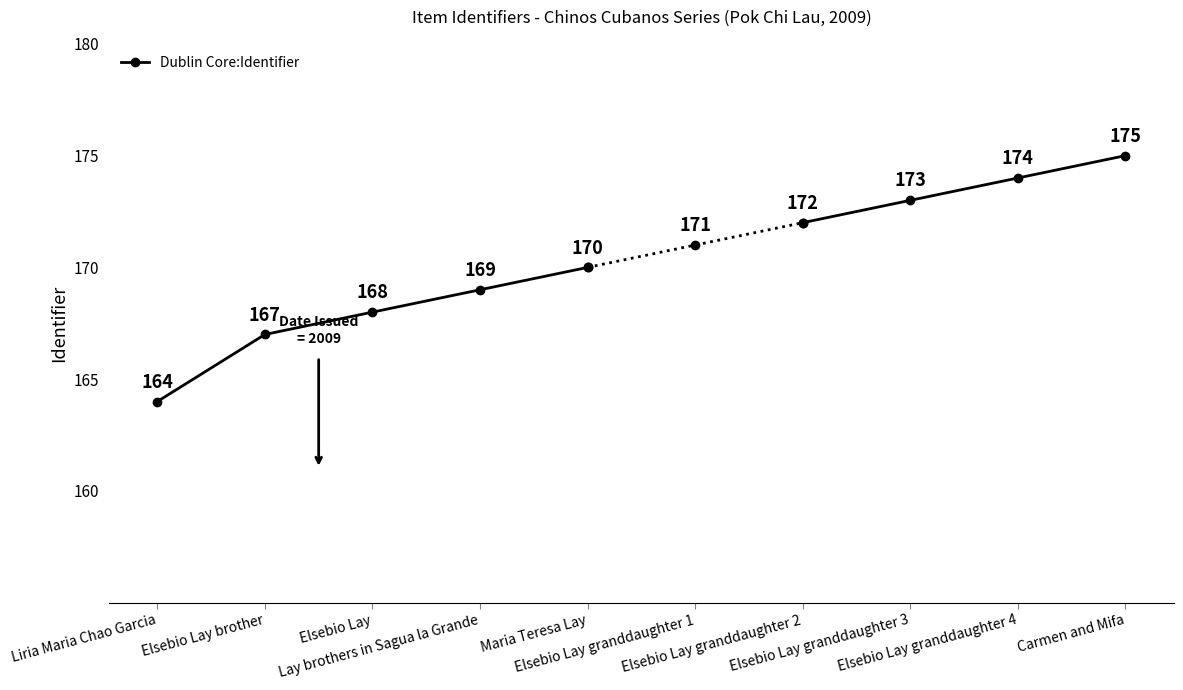

Approximately how many times larger is the value at Liria Maria Chao Garcia compared to Elsebio Lay granddaughter 2?

1.0